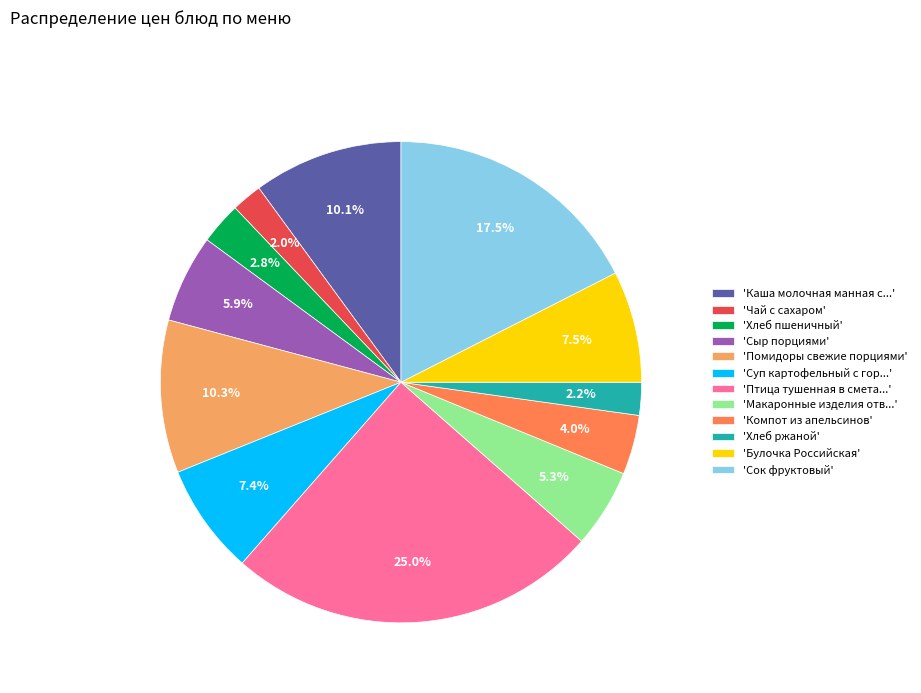

What portion of the pie excludes 'Суп картофельный с гор...'?

92.6%